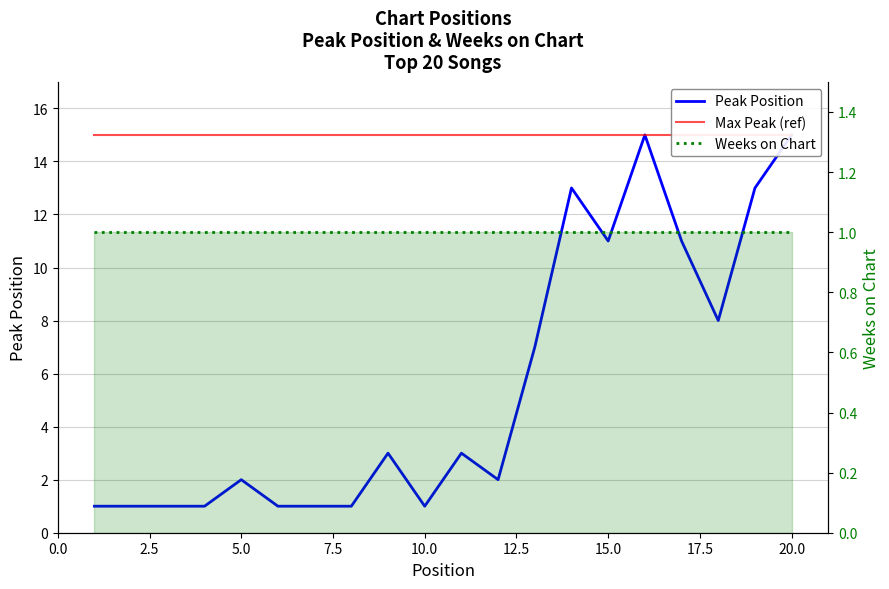

Which has a higher value, 5.0 or 20.0?

20.0